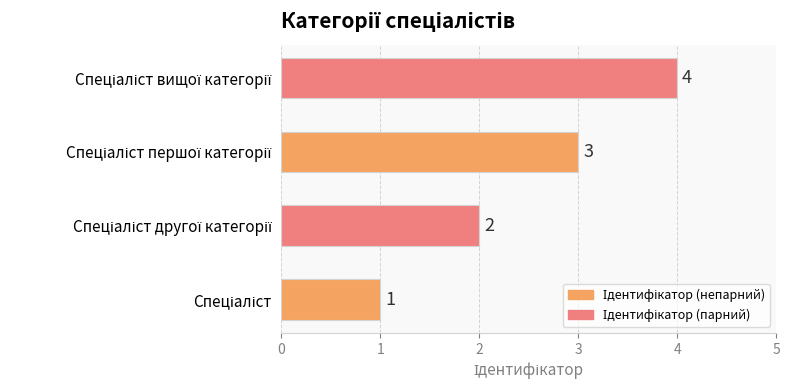

How many values are between 2 and 4?

3